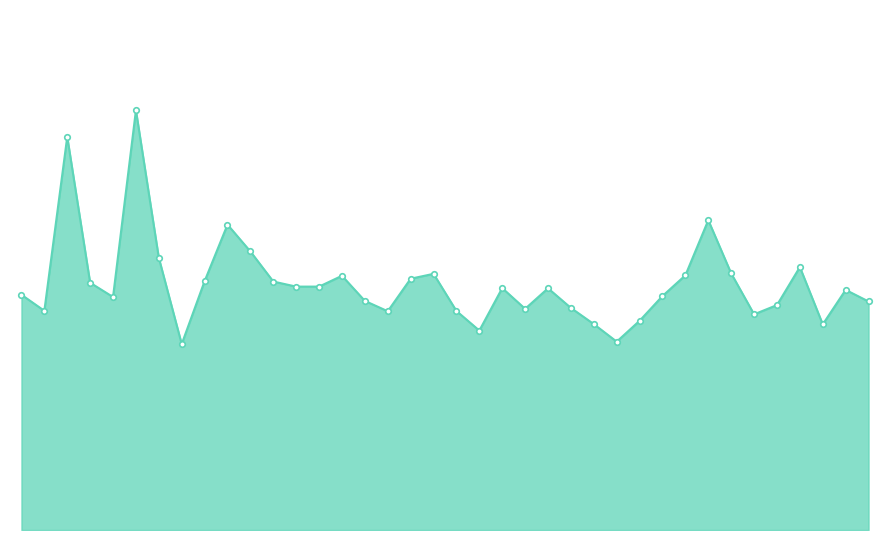

Reading left to right, what are all the values shown in this chart?

Adair=13573	Allen=12645	Anchorage=22682	Anderson=14266	Ashland=13442	Augusta=24214	Ballard=15701	Barbourville=10727	Bardstown=14356	Barren=17618	Bath=16069	Beechwood=14335	Bell=14041	Bellevue=14042	Berea=14666	Boone=13217	Bourbon=12620	Bowling Green=14497	Boyd=14779	Boyle=12635	Bracken=11505	Breathitt=13956	Breckinridge=12760	Bullitt=13945	Burgin=12811	Butler=11878	Caldwell=10866	Calloway=12071	Campbell=13498	Campbellsville=14694	Carlisle=17874	Carroll=14803	Carter=12443	Casey=12976	Caverna=15169	Christian=11864	Clark=13852	Clay=13184